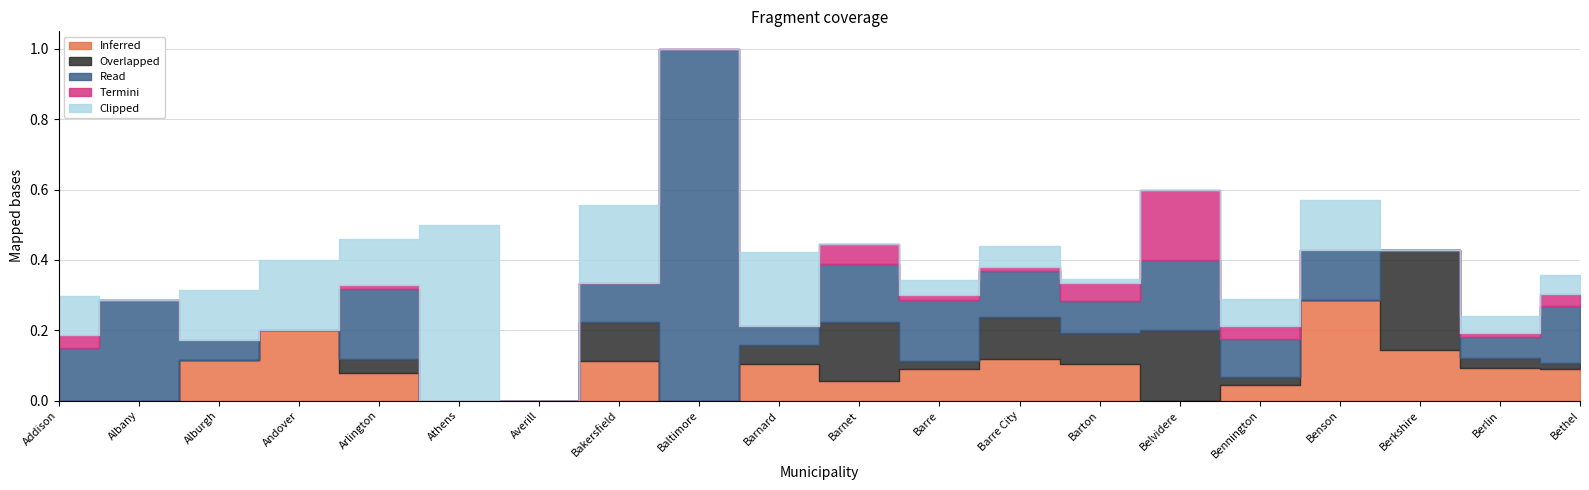

What is the total value across all series at Barre City?

0.4